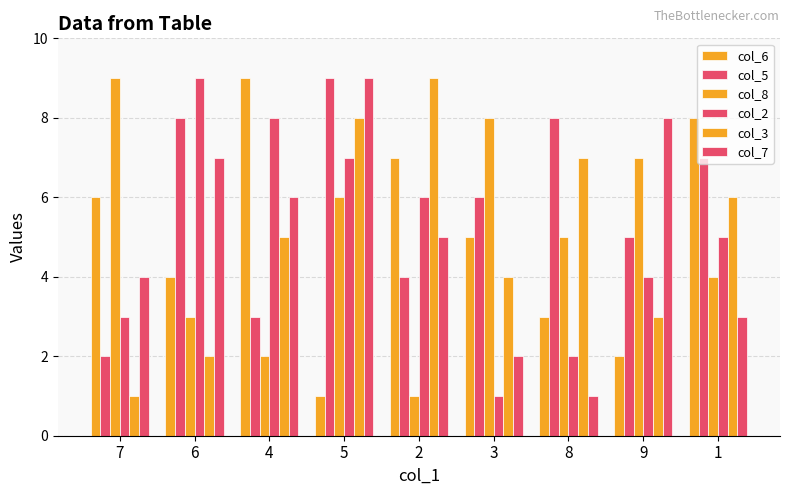

What is the maximum value for col_2?

9